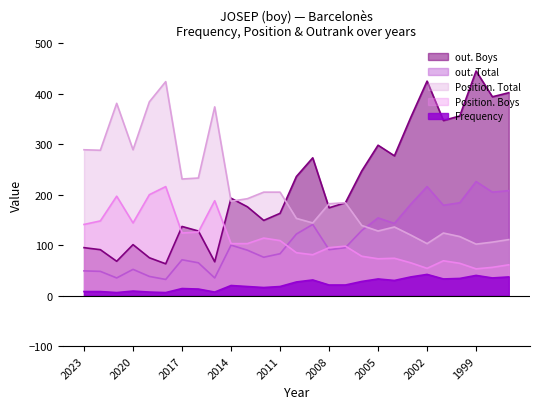

At which category does out. Total reach its first local peak?

2020